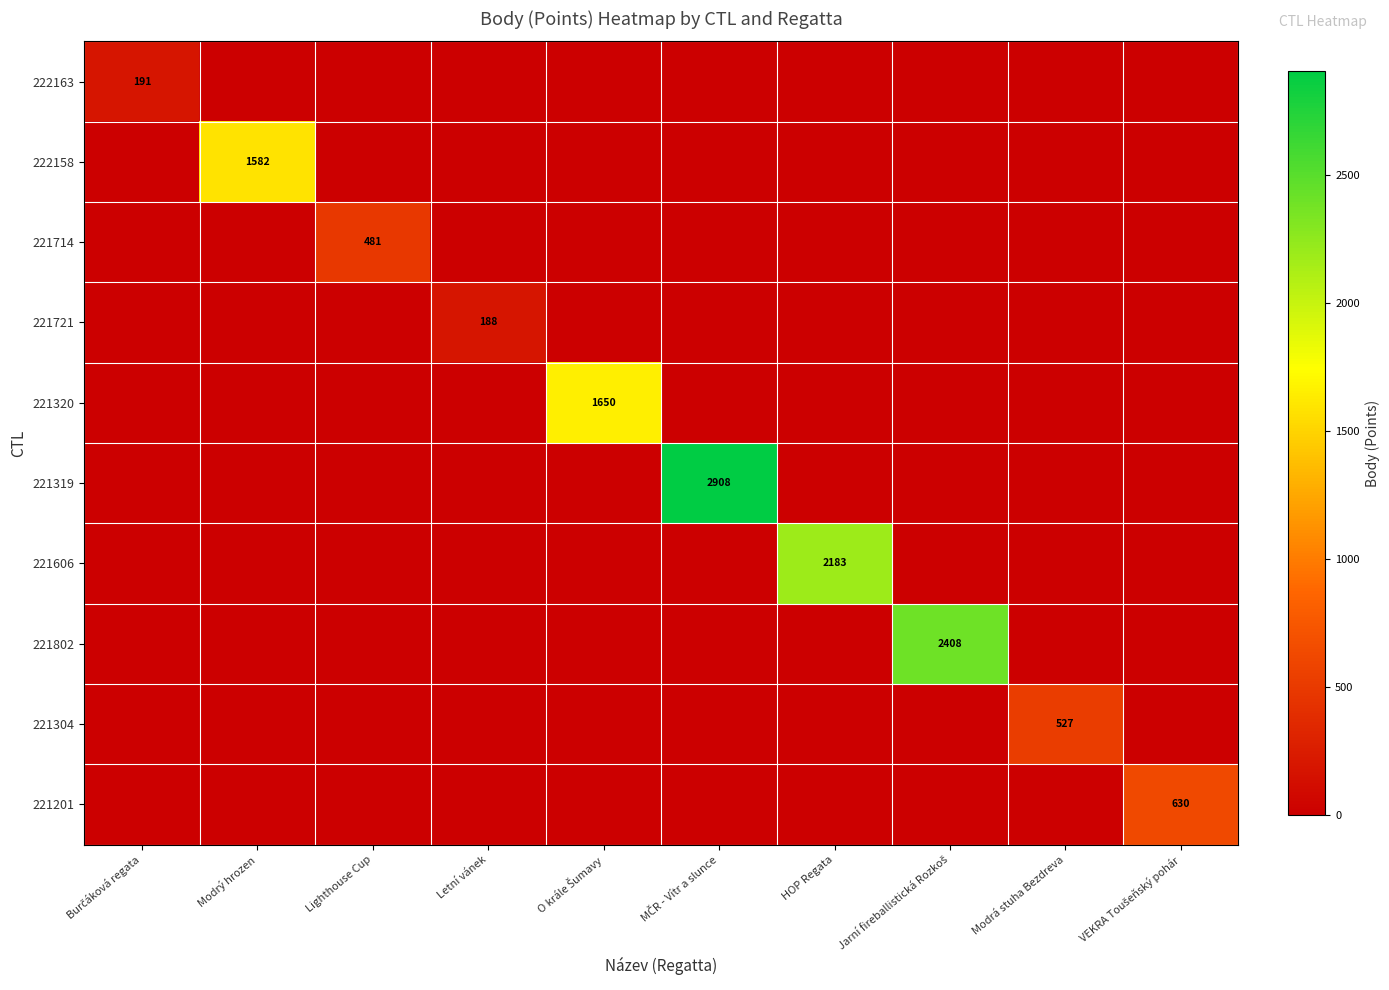

At which category is the sum across all series the highest?

MČR - Vítr a slunce